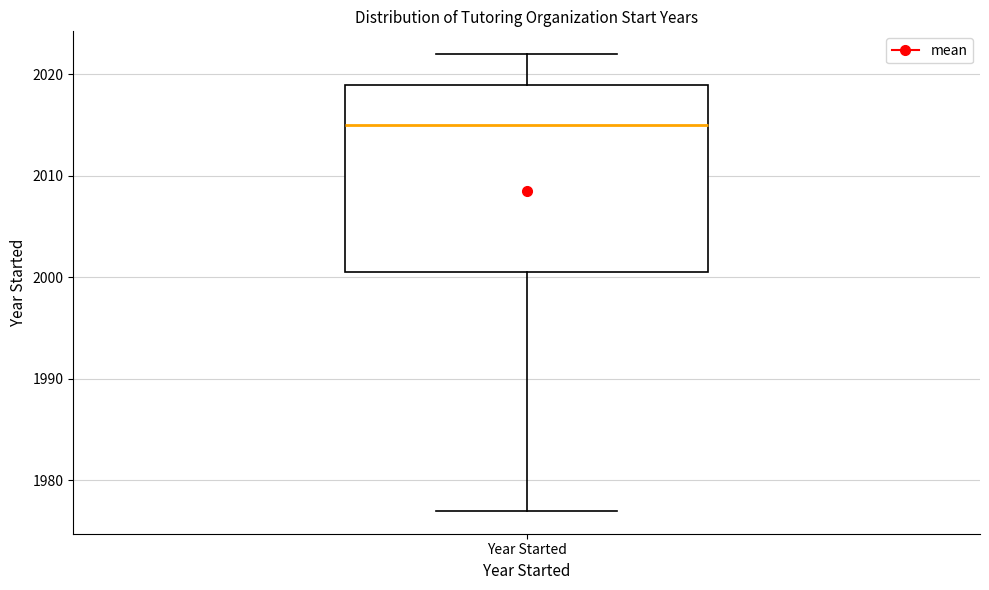

Read this box plot against the y-axis: the position of the median line, the range covered by the box, and the ends of both whiskers. The values are not printed on the chart, so give them approximately, as read against the axis.

median 2015, box 2001 to 2019, whiskers 1977 to 2022